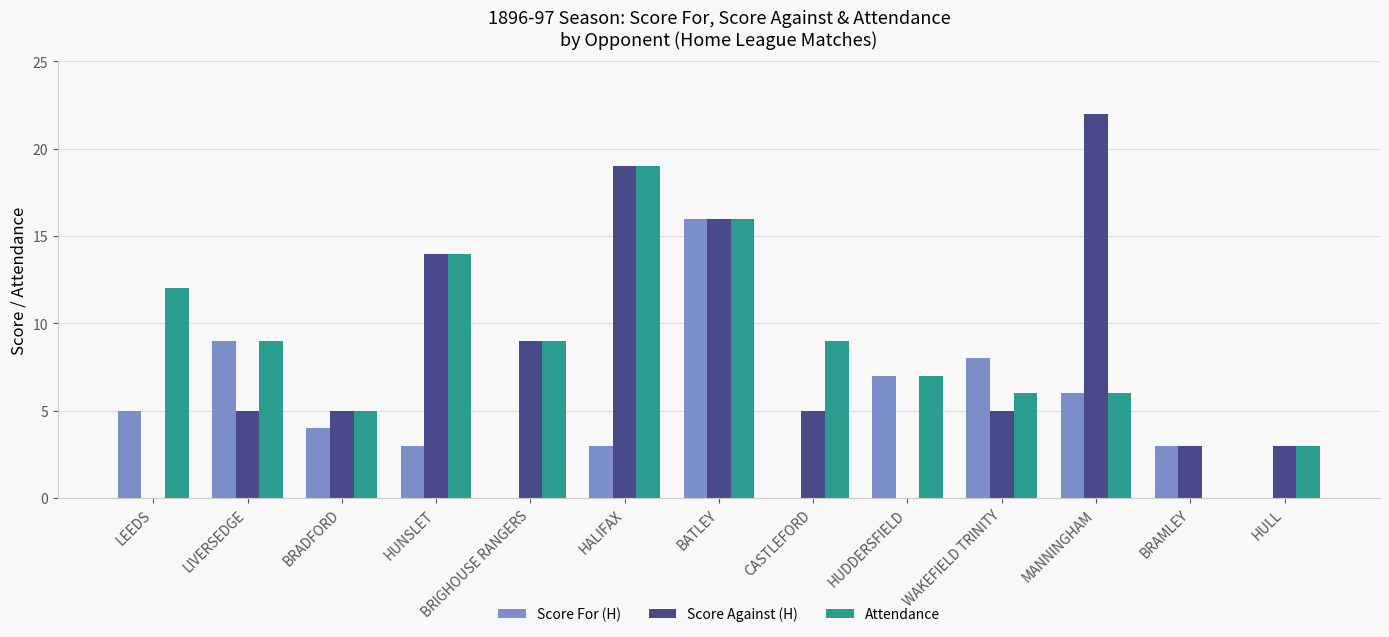

Is the value of Score For (H) at BATLEY greater than the value of Score Against (H) at HULL?

Yes